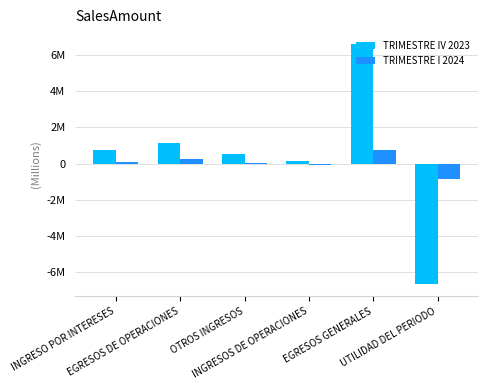

Which series has the largest total across all categories?

TRIMESTRE IV 2023